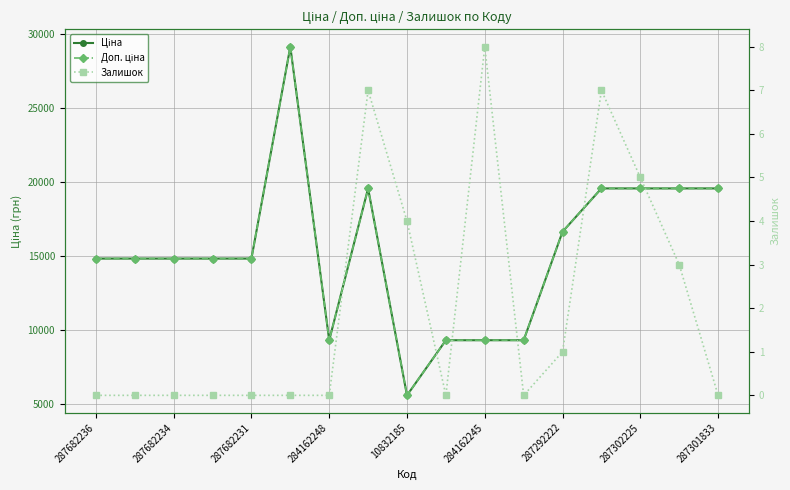

In Доп. ціна, how many points are lower than both neighbors (excluding endpoints)?

2